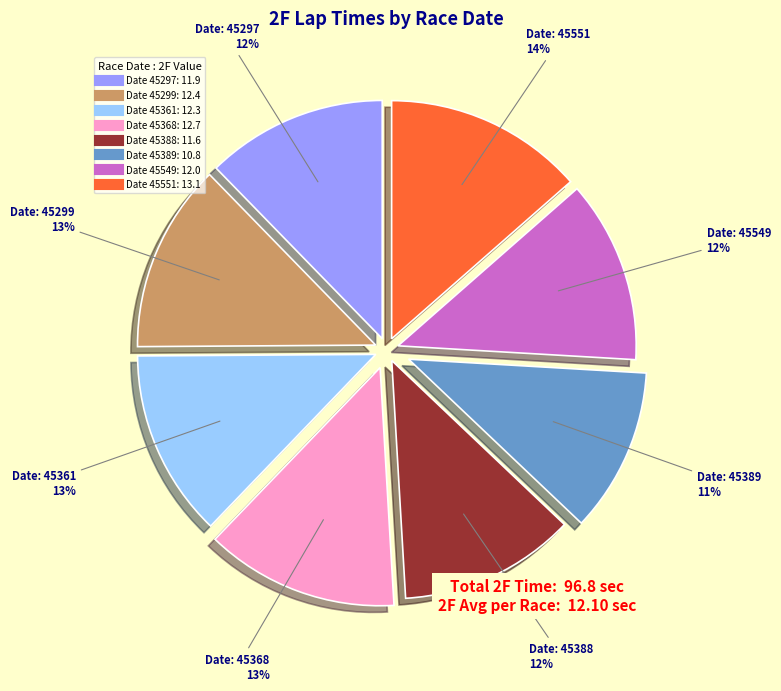

To the nearest percent, what is the average slice percentage?

12%